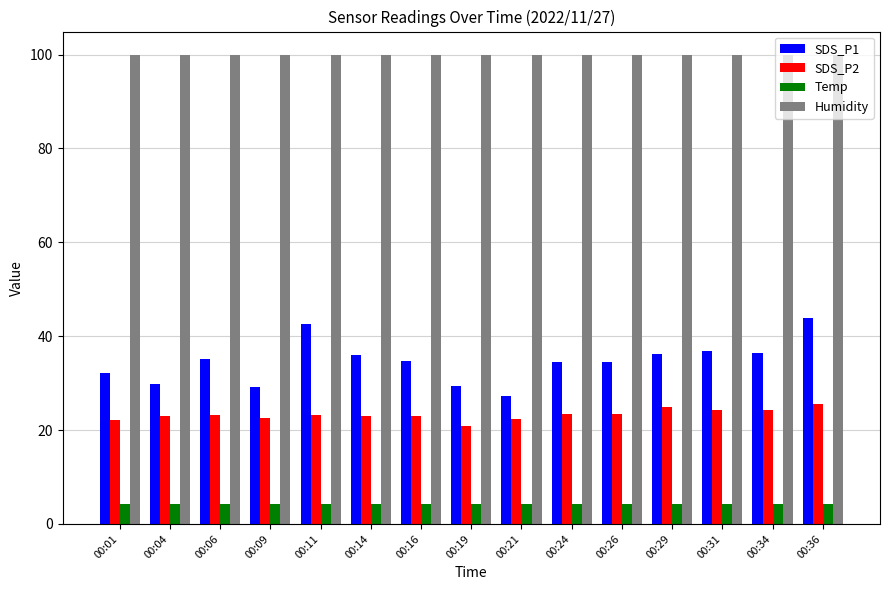

What are all the series names shown in the legend?

SDS_P1, SDS_P2, Temp, Humidity